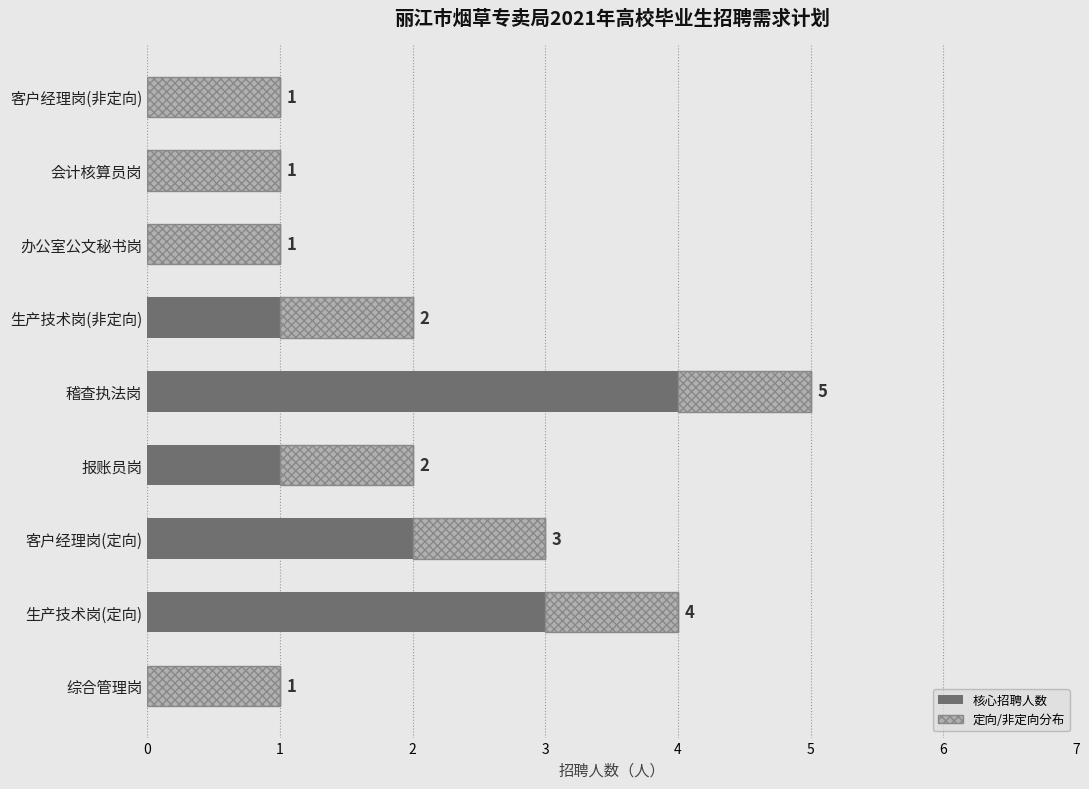

At which category is the sum across all series the highest?

稽查执法岗